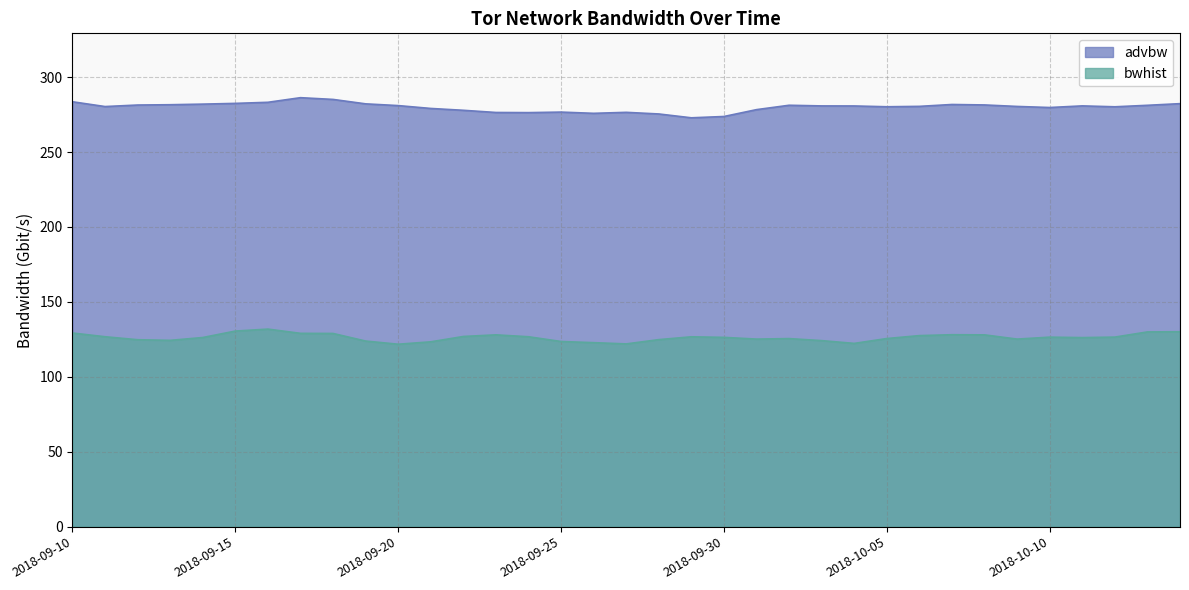

True or false: bwhist and advbw cross at least once.

False